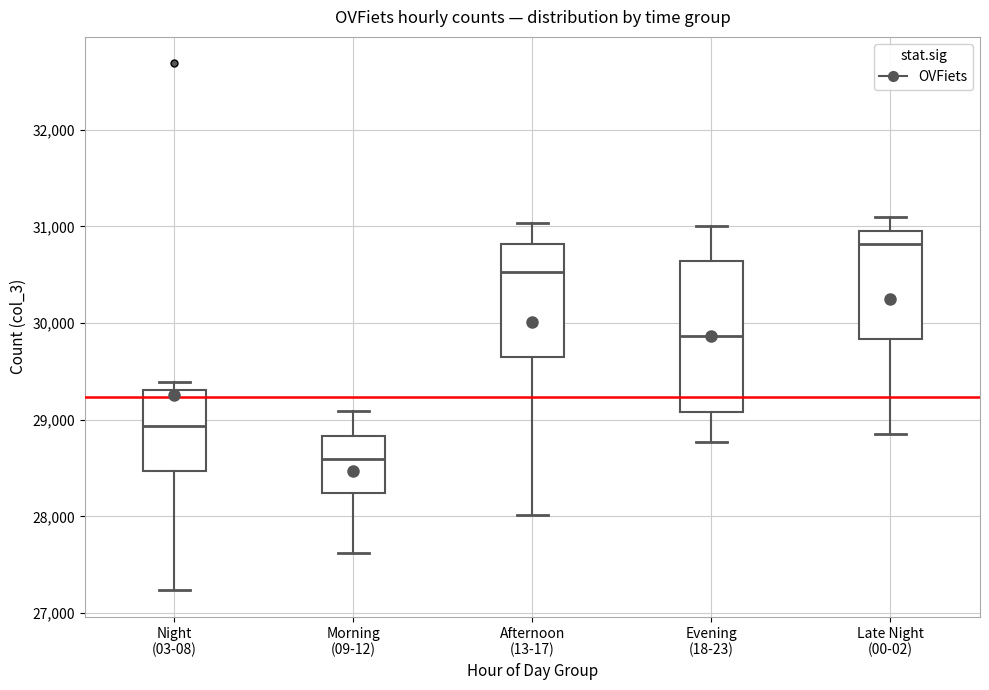

Which box's median line is the highest?

Late Night (00-02)